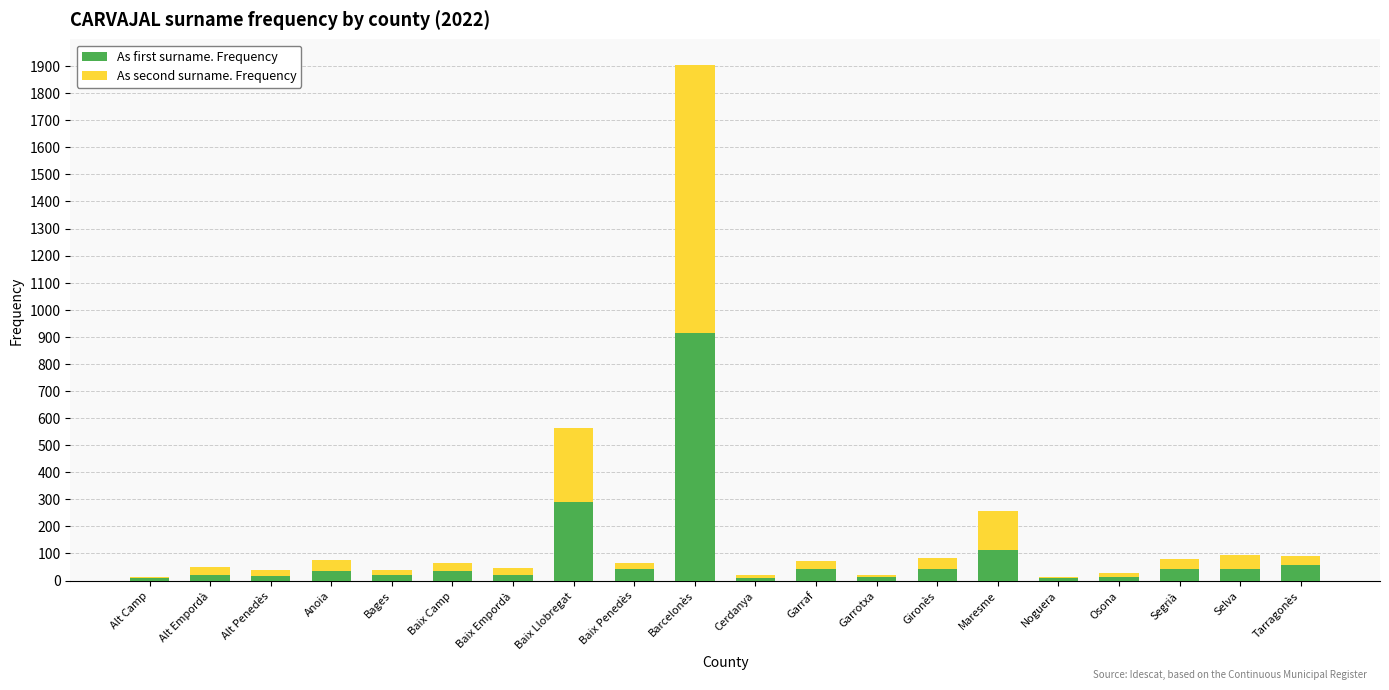

Count the number of categories in the chart.

20